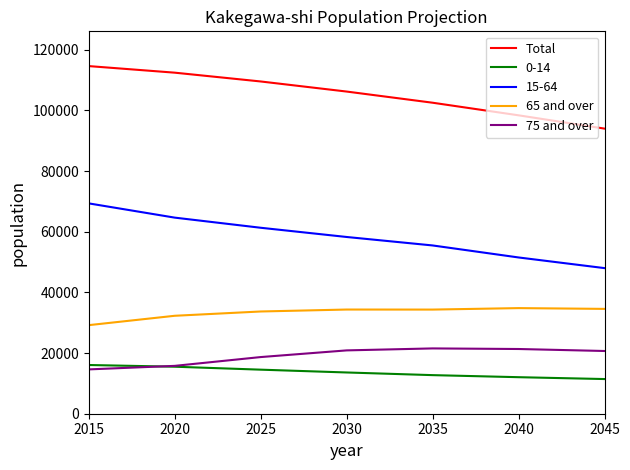

What is the sum of all Total values?

737670